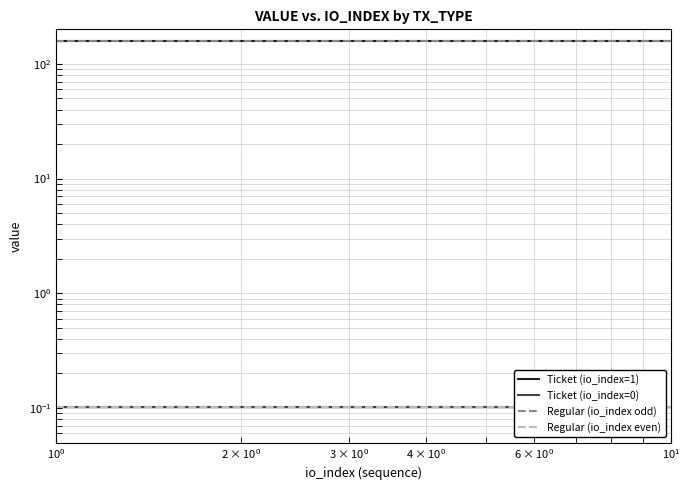

Which series has the largest total across all categories?

Ticket (io_index=1)